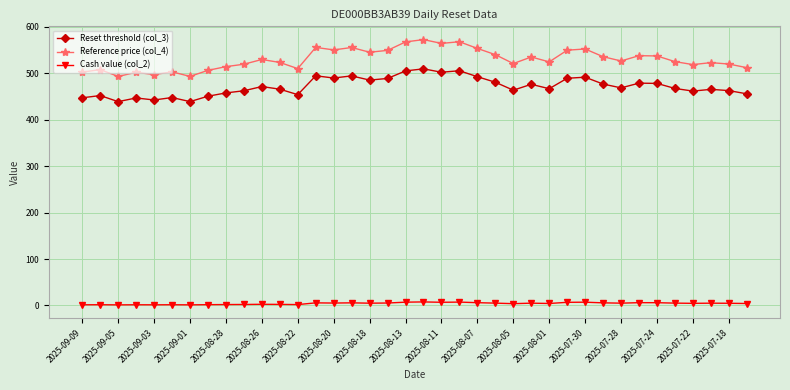

True or false: Cash value (col_2) and Reset threshold (col_3) cross at least once.

False